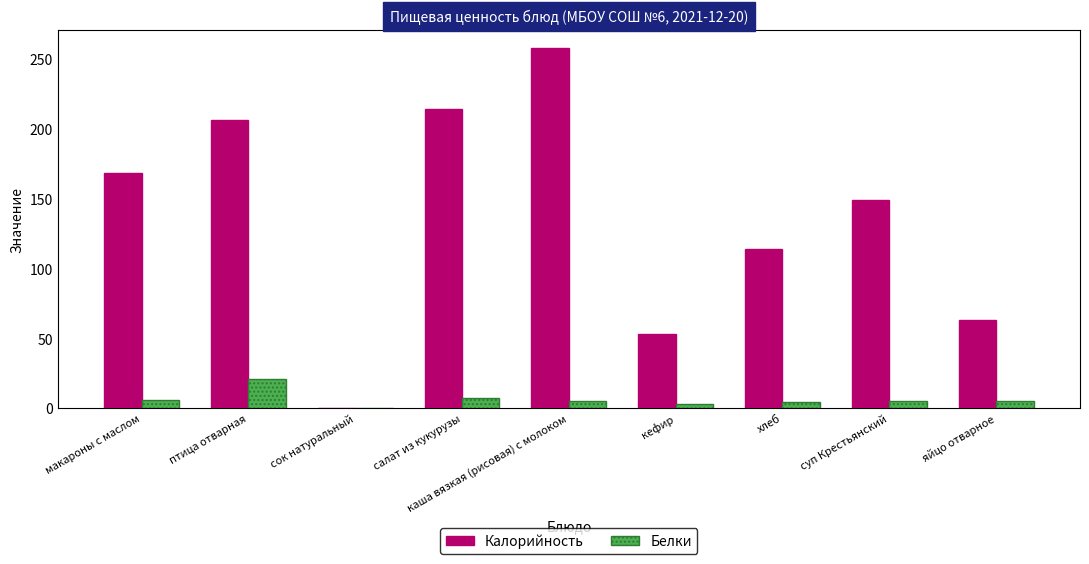

Which category has the highest value across all series?

каша вязкая (рисовая) с молоком